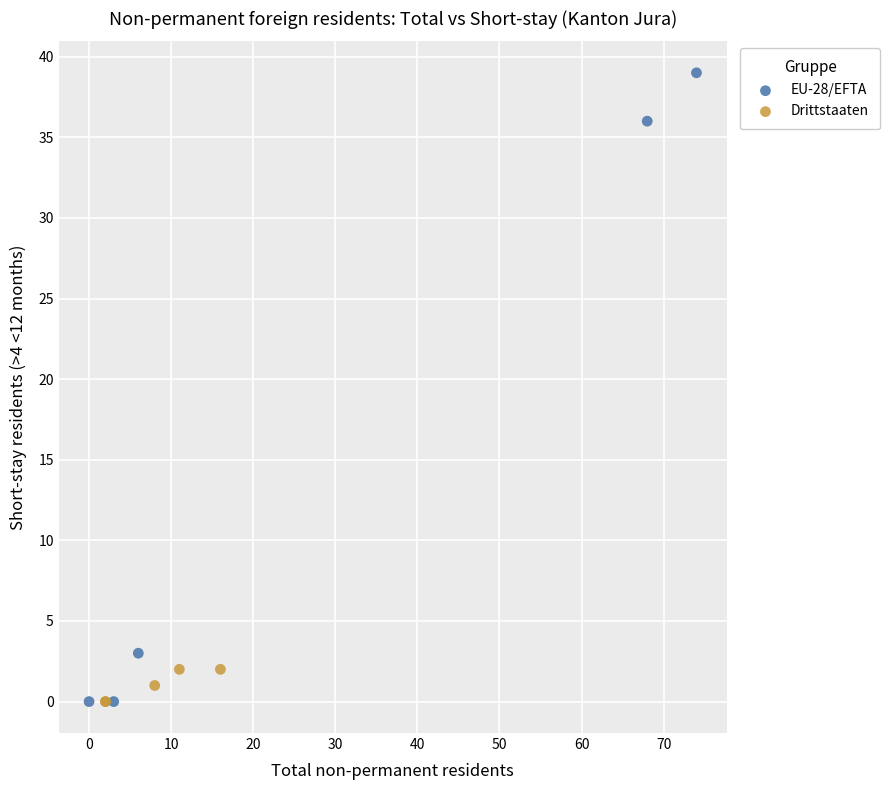

Which series reaches the maximum Y coordinate?

EU-28/EFTA